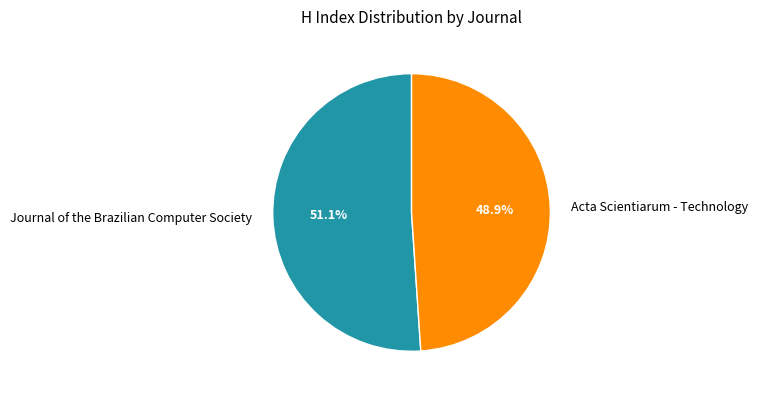

Is the sum of Acta Scientiarum - Technology and Journal of the Brazilian Computer Society greater than half?

Yes